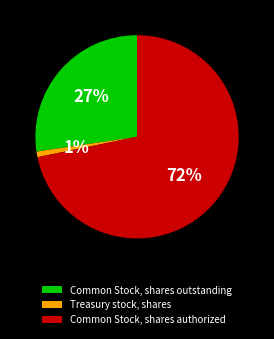

What percentage is the Treasury stock, shares slice, to the nearest percent?

1%